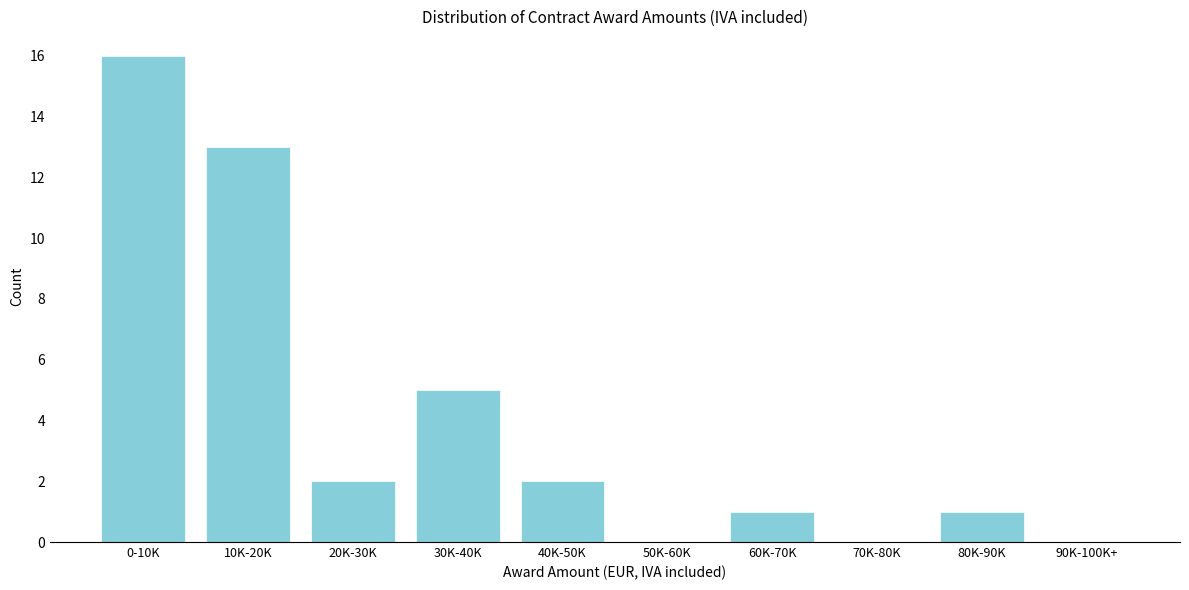

Reading left to right, transcribe all the data shown in this chart.

0-10K=16	10K-20K=13	20K-30K=2	30K-40K=5	40K-50K=2	50K-60K=0	60K-70K=1	70K-80K=0	80K-90K=1	90K-100K+=0